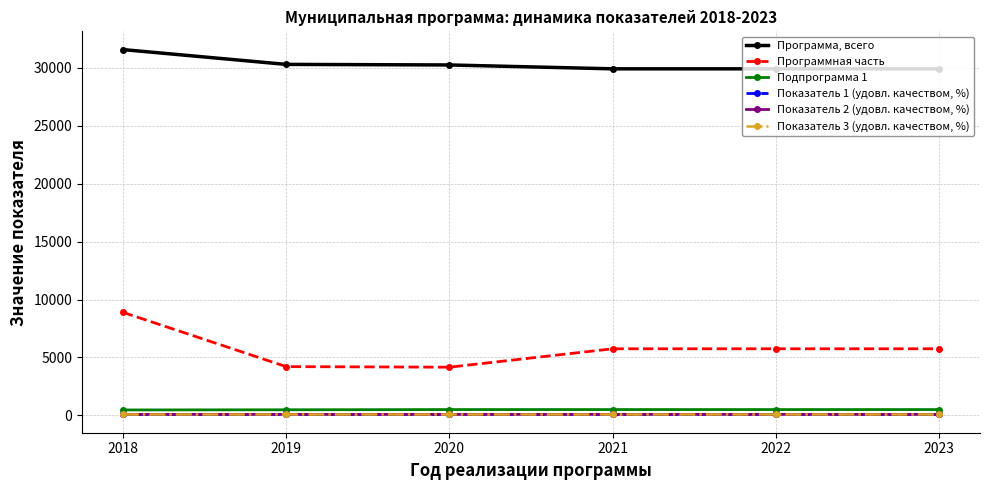

Rank the series by their maximum value, from highest to lowest.

Программа, всего, Программная часть, Подпрограмма 1, Показатель 2 (удовл. качеством, %), Показатель 3 (удовл. качеством, %), Показатель 1 (удовл. качеством, %)